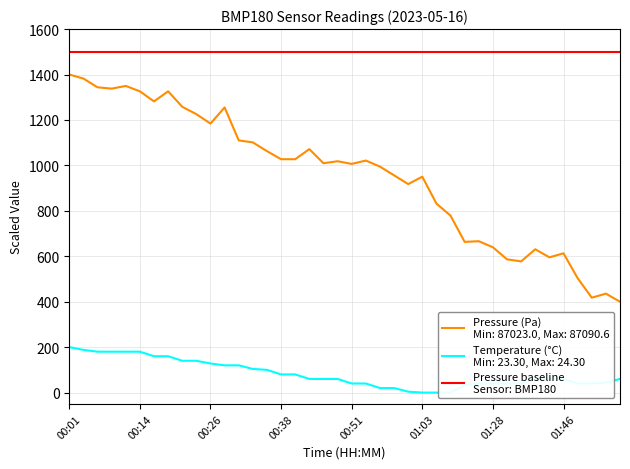

List the labels in order of temperature value, smallest first.

01:03, 01:05, 01:08, 01:01, 00:56, 00:58, 01:16, 00:51, 00:53, 01:25, 01:28, 01:30, 01:33, 01:52, 01:54, 01:57, 00:43, 00:46, 00:48, 01:41, 01:44, 01:46, 01:59, 00:38, 00:41, 00:36, 00:33, 00:29, 00:31, 00:26, 00:21, 00:24, 00:16, 00:19, 00:06, 00:09, 00:11, 00:14, 00:04, 00:01